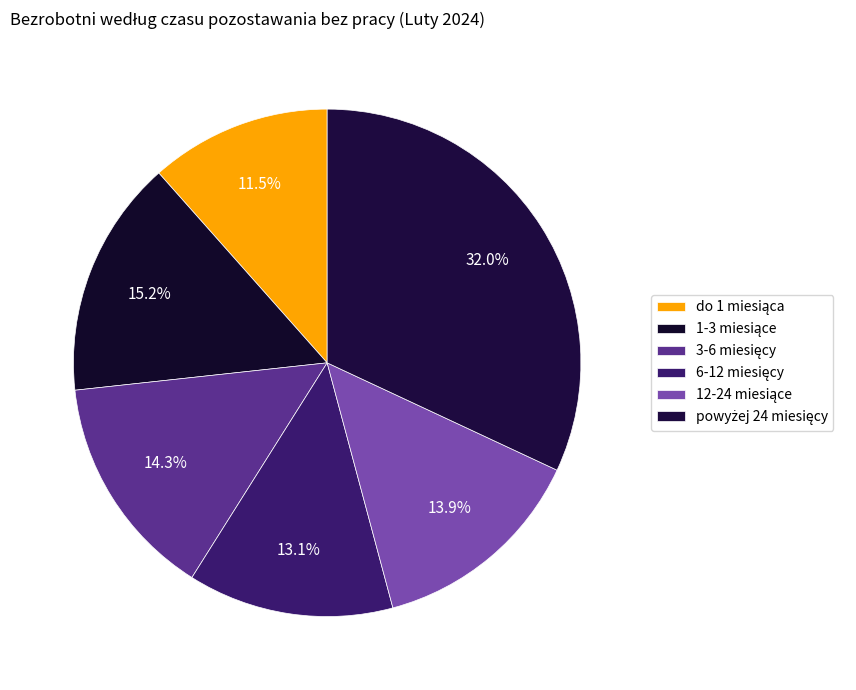

Is it true that 6-12 miesięcy is 13% of the pie?

True